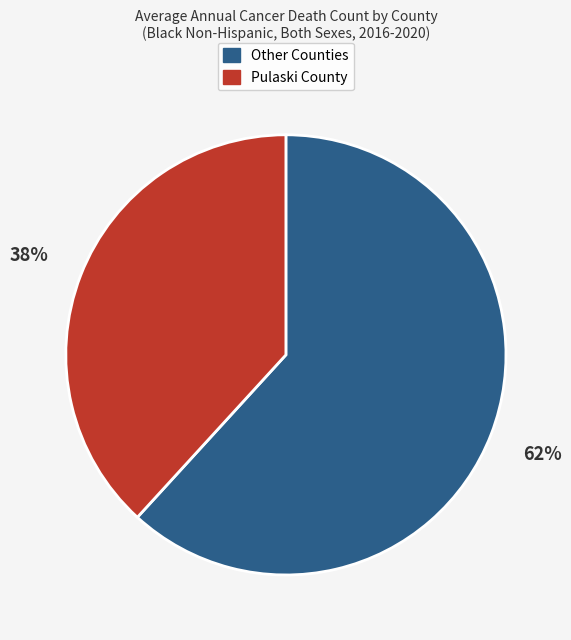

To the nearest percent, what is the difference between the largest and smallest slice percentages?

24%